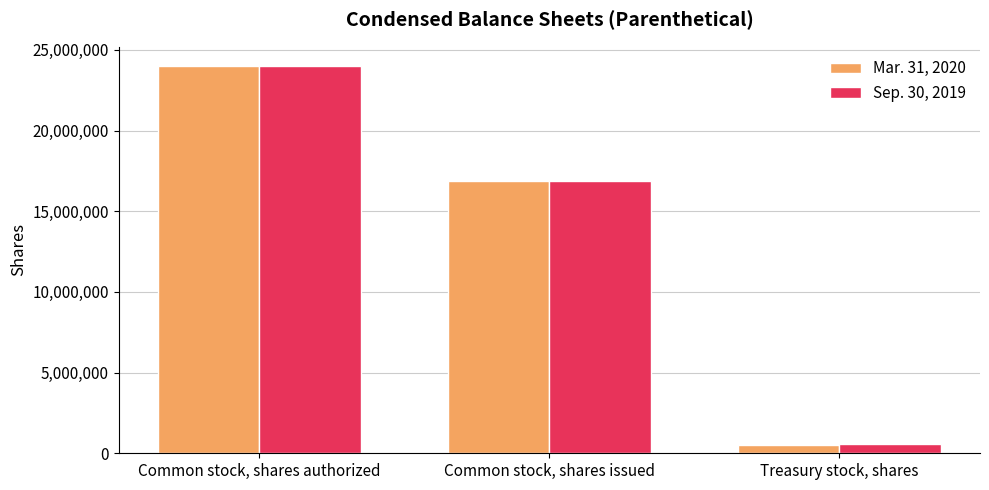

Rank the categories by Mar. 31, 2020 value from lowest to highest.

Treasury stock, shares, Common stock, shares issued, Common stock, shares authorized